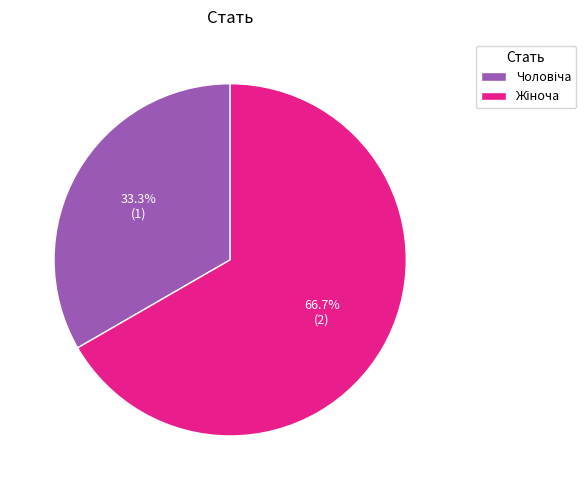

Is there a majority slice in this chart?

Yes